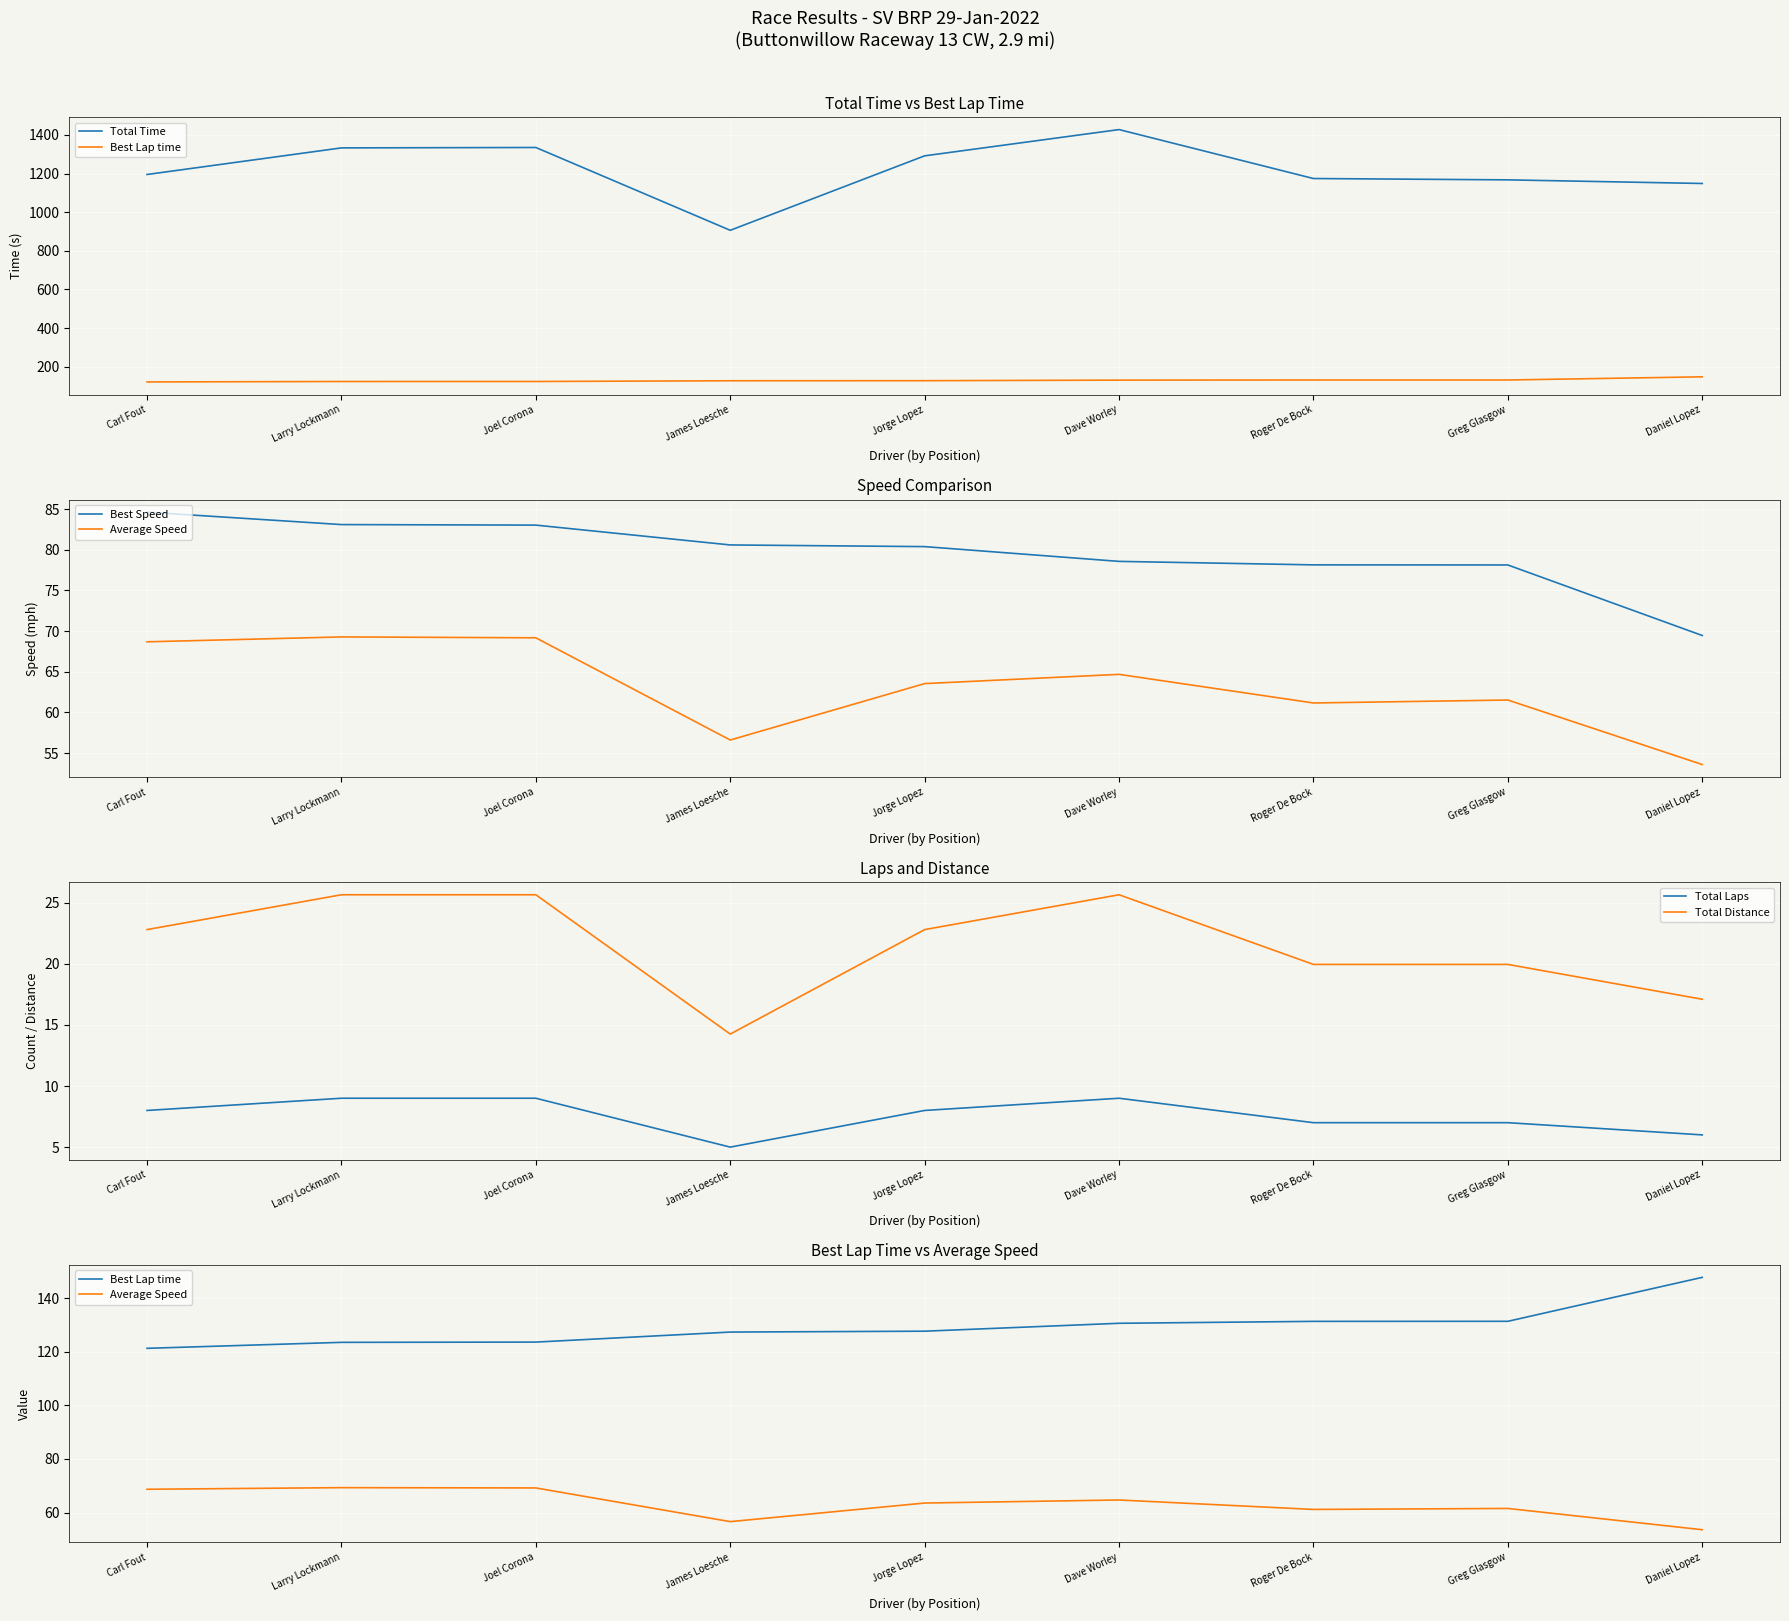

Reading left to right, what are all the values shown in this chart?

Total Time: 1195.0	1332.7	1334.8	906.1	1291.6	1427.5	1174.1	1167.2	1148.4
Best Lap time: 121.2	123.5	123.6	127.3	127.6	130.6	131.3	131.3	147.7
Best Speed: 84.6	83.1	83.0	80.6	80.4	78.6	78.1	78.1	69.5
Average Speed: 68.7	69.3	69.2	56.6	63.6	64.7	61.2	61.5	53.6
Total Laps: 8.0	9.0	9.0	5.0	8.0	9.0	7.0	7.0	6.0
Total Distance: 22.8	25.6	25.6	14.2	22.8	25.6	19.9	19.9	17.1